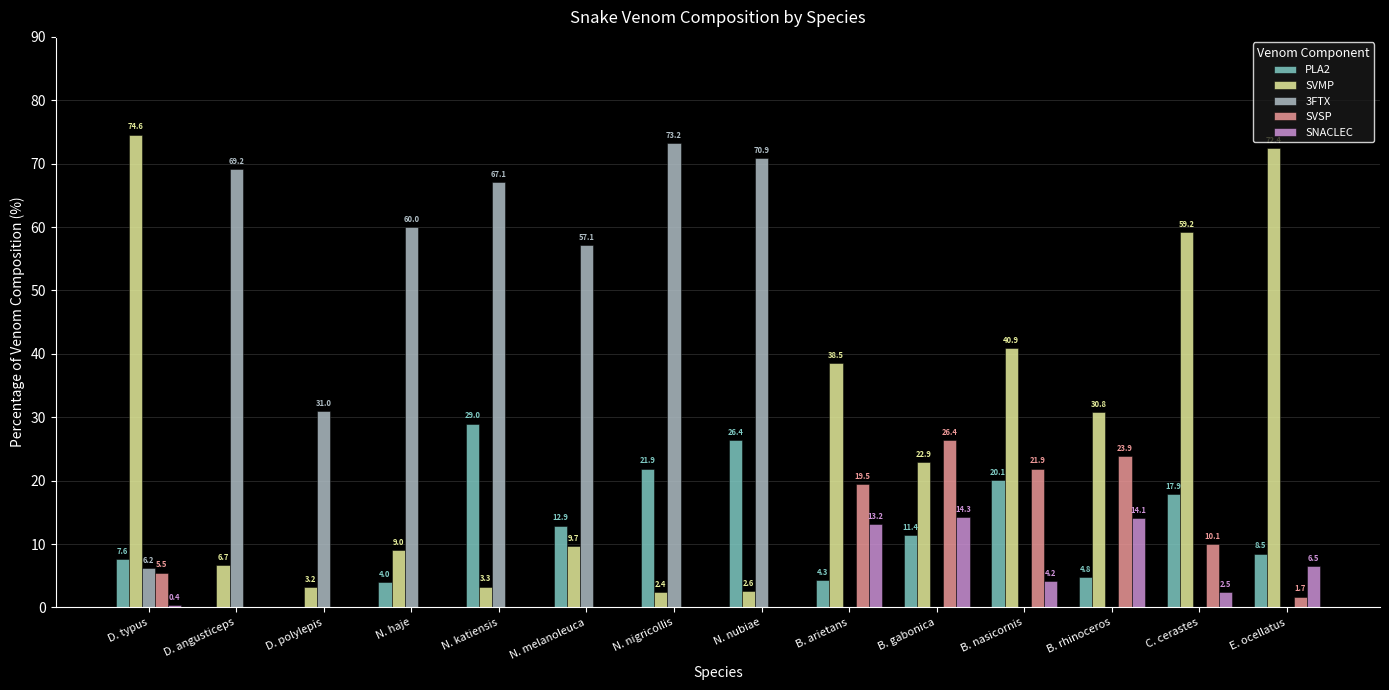

What is the total value across all series at B. nasicornis?

87.1